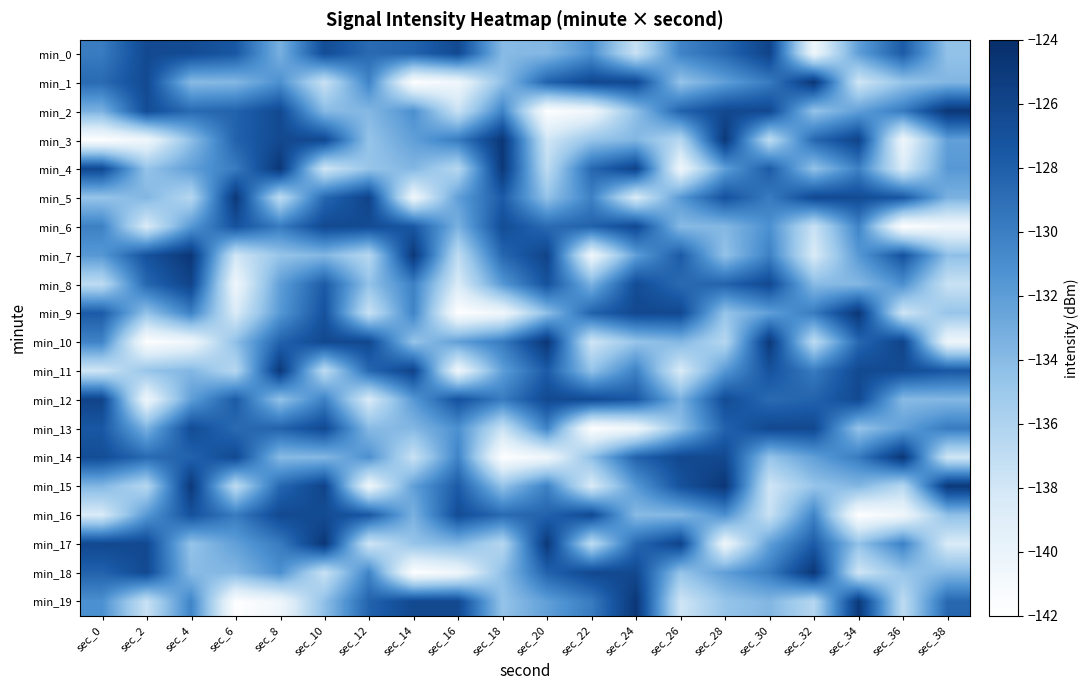

Reading left to right, what are all the values shown in this chart?

min_0: sec_0=-129.8	sec_2=-126.4	sec_4=-126.5	sec_6=-127.5	sec_8=-133.3	sec_10=-126.6	sec_12=-128.8	sec_14=-128.2	sec_16=-126.4	sec_18=-134.0	sec_20=-133.8	sec_22=-131.1	sec_24=-137.5	sec_26=-130.4	sec_28=-128.6	sec_30=-125.9	sec_32=-140.3	sec_34=-132.1	sec_36=-127.7	sec_38=-134.5
min_1: sec_0=-128.8	sec_2=-126.4	sec_4=-134.0	sec_6=-133.8	sec_8=-131.1	sec_10=-137.5	sec_12=-130.4	sec_14=-141.8	sec_16=-140.5	sec_18=-134.3	sec_20=-128.2	sec_22=-126.3	sec_24=-126.3	sec_26=-134.6	sec_28=-132.1	sec_30=-129.8	sec_32=-124.8	sec_34=-137.9	sec_36=-134.7	sec_38=-133.7
min_2: sec_0=-133.3	sec_2=-126.6	sec_4=-128.8	sec_6=-128.2	sec_8=-126.4	sec_10=-134.0	sec_12=-133.8	sec_14=-131.1	sec_16=-137.5	sec_18=-130.4	sec_20=-141.8	sec_22=-140.5	sec_24=-134.3	sec_26=-128.2	sec_28=-126.3	sec_30=-126.3	sec_32=-134.6	sec_34=-132.1	sec_36=-129.8	sec_38=-124.8
min_3: sec_0=-141.8	sec_2=-140.5	sec_4=-134.3	sec_6=-128.2	sec_8=-126.3	sec_10=-126.3	sec_12=-134.6	sec_14=-132.1	sec_16=-129.8	sec_18=-124.8	sec_20=-137.9	sec_22=-134.7	sec_24=-133.7	sec_26=-136.4	sec_28=-125.0	sec_30=-136.9	sec_32=-128.6	sec_34=-125.9	sec_36=-140.3	sec_38=-132.1
min_4: sec_0=-126.3	sec_2=-134.6	sec_4=-132.1	sec_6=-129.8	sec_8=-124.8	sec_10=-137.9	sec_12=-134.7	sec_14=-133.7	sec_16=-136.4	sec_18=-125.0	sec_20=-136.9	sec_22=-128.6	sec_24=-125.9	sec_26=-140.3	sec_28=-132.1	sec_30=-127.7	sec_32=-134.5	sec_34=-130.2	sec_36=-138.5	sec_38=-131.7
min_5: sec_0=-134.7	sec_2=-133.7	sec_4=-136.4	sec_6=-125.0	sec_8=-136.9	sec_10=-128.6	sec_12=-125.9	sec_14=-140.3	sec_16=-132.1	sec_18=-127.7	sec_20=-134.5	sec_22=-130.2	sec_24=-138.5	sec_26=-131.7	sec_28=-127.1	sec_30=-129.8	sec_32=-126.4	sec_34=-126.5	sec_36=-127.5	sec_38=-133.3
min_6: sec_0=-130.2	sec_2=-138.5	sec_4=-131.7	sec_6=-127.1	sec_8=-129.8	sec_10=-126.4	sec_12=-126.5	sec_14=-127.5	sec_16=-133.3	sec_18=-126.6	sec_20=-128.8	sec_22=-128.2	sec_24=-126.4	sec_26=-134.0	sec_28=-133.8	sec_30=-131.1	sec_32=-137.5	sec_34=-130.4	sec_36=-141.8	sec_38=-140.5
min_7: sec_0=-131.7	sec_2=-127.1	sec_4=-124.8	sec_6=-137.9	sec_8=-134.7	sec_10=-133.7	sec_12=-136.4	sec_14=-125.0	sec_16=-136.9	sec_18=-128.6	sec_20=-125.9	sec_22=-140.3	sec_24=-132.1	sec_26=-127.7	sec_28=-134.5	sec_30=-130.2	sec_32=-138.5	sec_34=-131.7	sec_36=-127.1	sec_38=-134.3
min_8: sec_0=-136.9	sec_2=-128.6	sec_4=-125.9	sec_6=-140.3	sec_8=-132.1	sec_10=-127.7	sec_12=-134.5	sec_14=-130.2	sec_16=-138.5	sec_18=-131.7	sec_20=-127.1	sec_22=-133.3	sec_24=-126.6	sec_26=-128.8	sec_28=-128.2	sec_30=-126.4	sec_32=-134.0	sec_34=-133.8	sec_36=-131.1	sec_38=-137.5
min_9: sec_0=-127.7	sec_2=-134.5	sec_4=-130.2	sec_6=-138.5	sec_8=-131.7	sec_10=-127.1	sec_12=-137.5	sec_14=-130.4	sec_16=-141.8	sec_18=-140.5	sec_20=-134.3	sec_22=-128.2	sec_24=-126.3	sec_26=-126.3	sec_28=-134.6	sec_30=-132.1	sec_32=-129.8	sec_34=-124.8	sec_36=-137.9	sec_38=-134.7
min_10: sec_0=-130.4	sec_2=-141.8	sec_4=-140.5	sec_6=-134.3	sec_8=-128.2	sec_10=-126.3	sec_12=-126.3	sec_14=-134.6	sec_16=-132.1	sec_18=-129.8	sec_20=-124.8	sec_22=-137.9	sec_24=-134.7	sec_26=-133.7	sec_28=-136.4	sec_30=-125.0	sec_32=-136.9	sec_34=-128.6	sec_36=-125.9	sec_38=-140.3
min_11: sec_0=-137.9	sec_2=-134.7	sec_4=-133.7	sec_6=-136.4	sec_8=-125.0	sec_10=-136.9	sec_12=-128.6	sec_14=-125.9	sec_16=-140.3	sec_18=-132.1	sec_20=-127.7	sec_22=-134.5	sec_24=-130.2	sec_26=-138.5	sec_28=-131.7	sec_30=-127.1	sec_32=-129.8	sec_34=-126.4	sec_36=-126.5	sec_38=-127.5
min_12: sec_0=-125.9	sec_2=-140.3	sec_4=-132.1	sec_6=-127.7	sec_8=-134.5	sec_10=-130.2	sec_12=-138.5	sec_14=-131.7	sec_16=-127.1	sec_18=-129.8	sec_20=-126.4	sec_22=-126.5	sec_24=-127.5	sec_26=-133.3	sec_28=-126.6	sec_30=-128.8	sec_32=-128.2	sec_34=-126.4	sec_36=-134.0	sec_38=-133.8
min_13: sec_0=-127.5	sec_2=-133.3	sec_4=-126.6	sec_6=-128.8	sec_8=-128.2	sec_10=-126.4	sec_12=-134.0	sec_14=-133.8	sec_16=-131.1	sec_18=-137.5	sec_20=-130.4	sec_22=-141.8	sec_24=-140.5	sec_26=-134.3	sec_28=-128.2	sec_30=-126.3	sec_32=-126.3	sec_34=-134.6	sec_36=-132.1	sec_38=-129.8
min_14: sec_0=-126.6	sec_2=-128.8	sec_4=-128.2	sec_6=-126.4	sec_8=-134.0	sec_10=-133.8	sec_12=-131.1	sec_14=-137.5	sec_16=-130.4	sec_18=-141.8	sec_20=-140.5	sec_22=-134.3	sec_24=-128.2	sec_26=-126.3	sec_28=-126.3	sec_30=-134.6	sec_32=-132.1	sec_34=-129.8	sec_36=-124.8	sec_38=-137.9
min_15: sec_0=-133.7	sec_2=-136.4	sec_4=-125.0	sec_6=-136.9	sec_8=-128.6	sec_10=-125.9	sec_12=-140.3	sec_14=-132.1	sec_16=-127.7	sec_18=-134.5	sec_20=-130.2	sec_22=-138.5	sec_24=-131.7	sec_26=-127.1	sec_28=-124.8	sec_30=-137.9	sec_32=-134.7	sec_34=-133.7	sec_36=-136.4	sec_38=-125.0
min_16: sec_0=-138.5	sec_2=-131.7	sec_4=-127.1	sec_6=-129.8	sec_8=-126.4	sec_10=-126.5	sec_12=-127.5	sec_14=-133.3	sec_16=-126.6	sec_18=-128.8	sec_20=-128.2	sec_22=-126.4	sec_24=-134.0	sec_26=-133.8	sec_28=-131.1	sec_30=-137.5	sec_32=-130.4	sec_34=-141.8	sec_36=-140.5	sec_38=-134.3
min_17: sec_0=-126.3	sec_2=-126.3	sec_4=-134.6	sec_6=-132.1	sec_8=-129.8	sec_10=-124.8	sec_12=-137.9	sec_14=-134.7	sec_16=-133.7	sec_18=-136.4	sec_20=-125.0	sec_22=-136.9	sec_24=-128.6	sec_26=-125.9	sec_28=-140.3	sec_30=-132.1	sec_32=-127.7	sec_34=-134.5	sec_36=-130.2	sec_38=-138.5
min_18: sec_0=-128.2	sec_2=-126.4	sec_4=-134.0	sec_6=-133.8	sec_8=-131.1	sec_10=-137.5	sec_12=-130.4	sec_14=-141.8	sec_16=-140.5	sec_18=-134.3	sec_20=-128.2	sec_22=-126.3	sec_24=-126.3	sec_26=-134.6	sec_28=-132.1	sec_30=-129.8	sec_32=-124.8	sec_34=-137.9	sec_36=-134.7	sec_38=-133.7
min_19: sec_0=-131.1	sec_2=-137.5	sec_4=-130.4	sec_6=-141.8	sec_8=-140.5	sec_10=-134.3	sec_12=-128.2	sec_14=-126.3	sec_16=-126.3	sec_18=-134.6	sec_20=-132.1	sec_22=-129.8	sec_24=-124.8	sec_26=-137.9	sec_28=-134.7	sec_30=-133.7	sec_32=-136.4	sec_34=-125.0	sec_36=-136.9	sec_38=-128.6